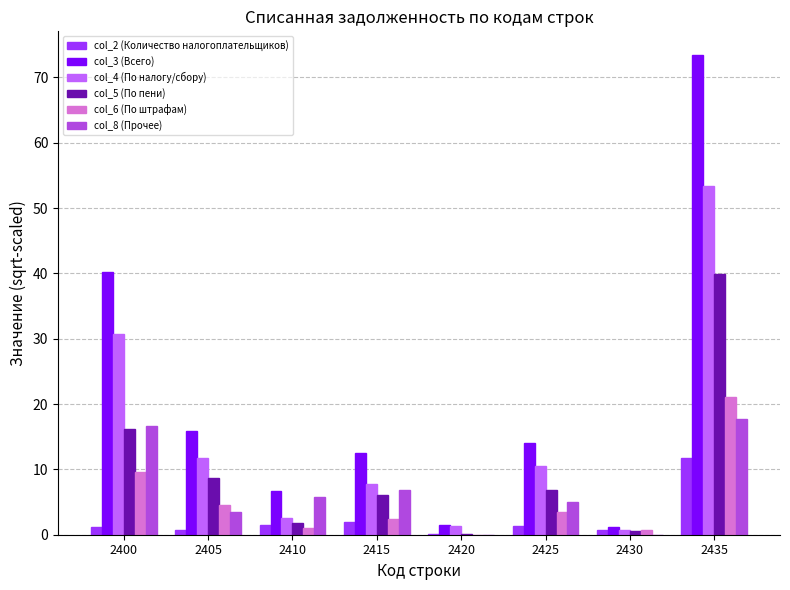

The col_2 (Количество налогоплательщиков) series shows 0.8 at 2405. True or false?

True